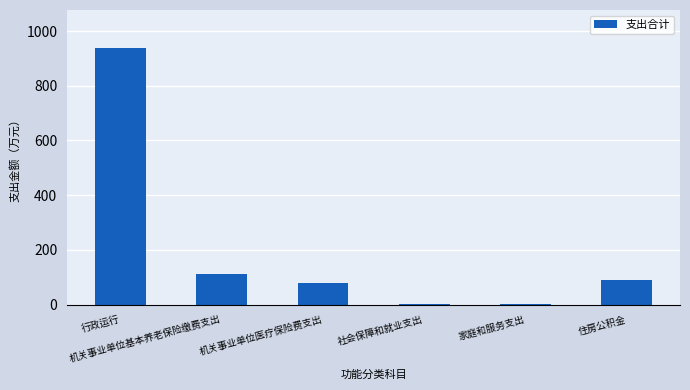

What is the greatest value displayed?

936.7